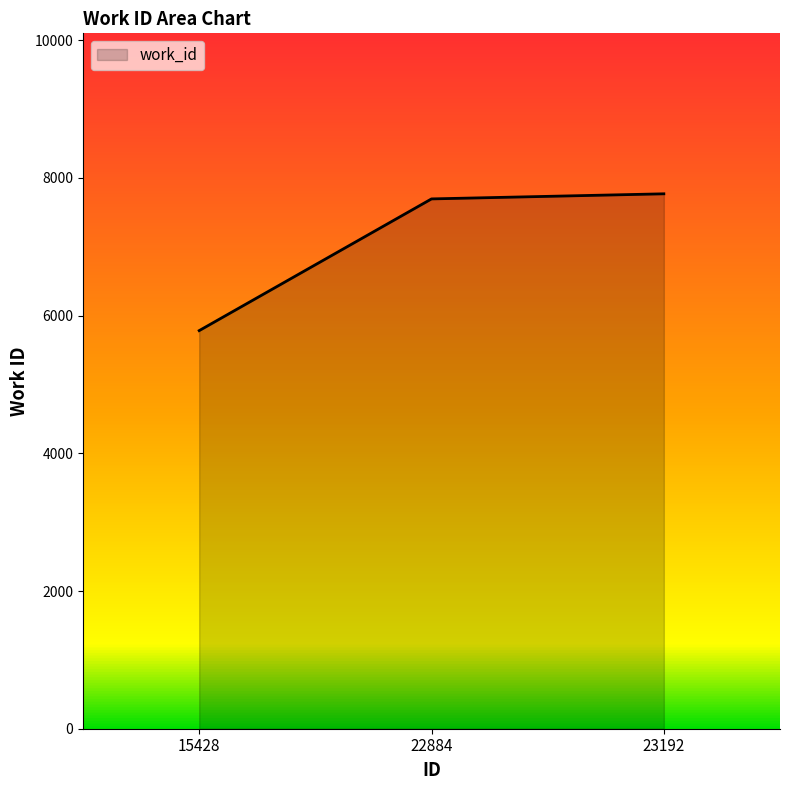

The chart shows a value of 7695 at 22884. True or false?

True